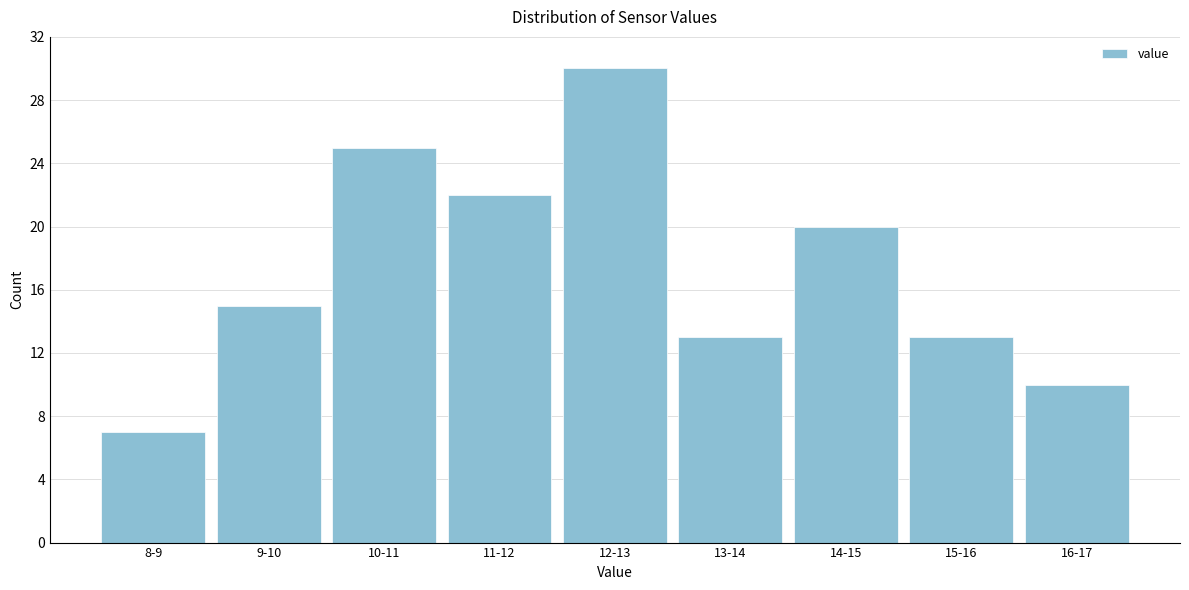

Reading left to right, what are all the values shown in this chart?

8-9=7	9-10=15	10-11=25	11-12=22	12-13=30	13-14=13	14-15=20	15-16=13	16-17=10